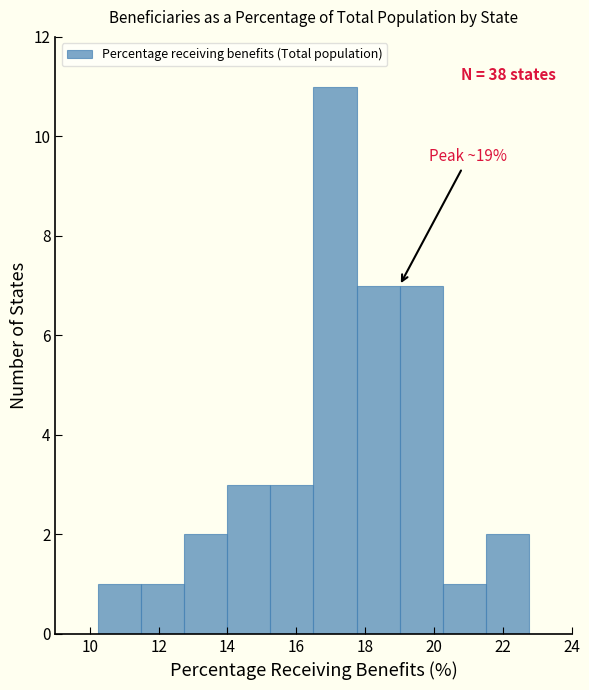

Over which range of the x-axis is the bar tallest?

16.50 to 17.75